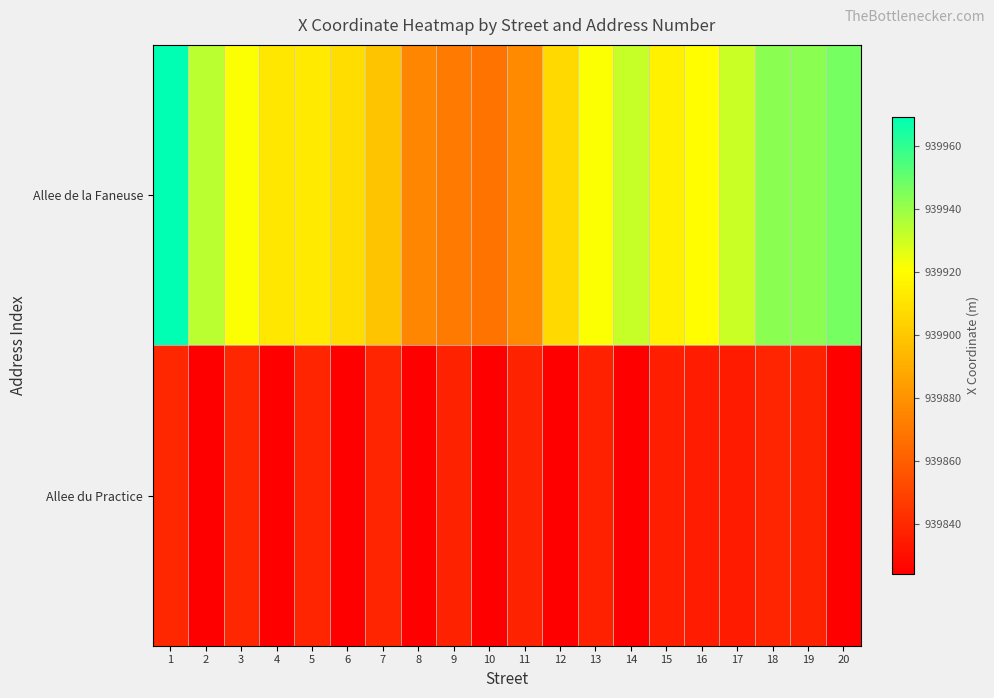

At how many categories does at least one series exceed 939922?

7